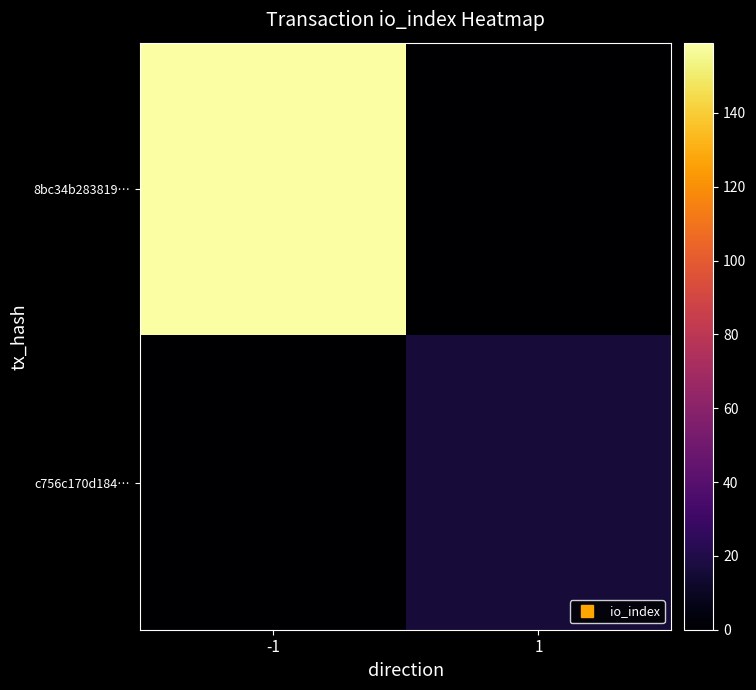

Reading right to left, extract all data points from this chart.

8bc34b283819…: 1=0	-1=159
c756c170d184…: 1=16	-1=0